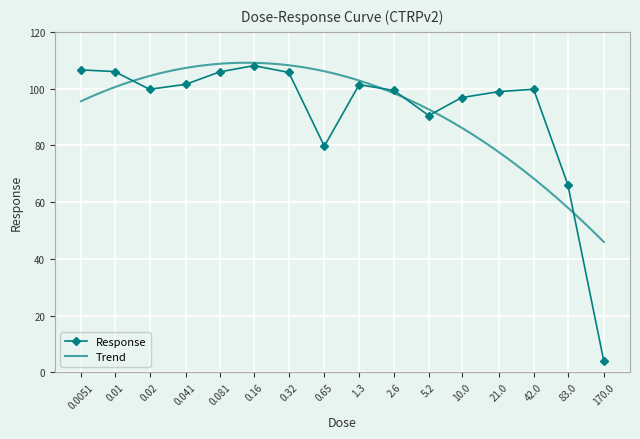

Where does the data first go above 99?

0.0051